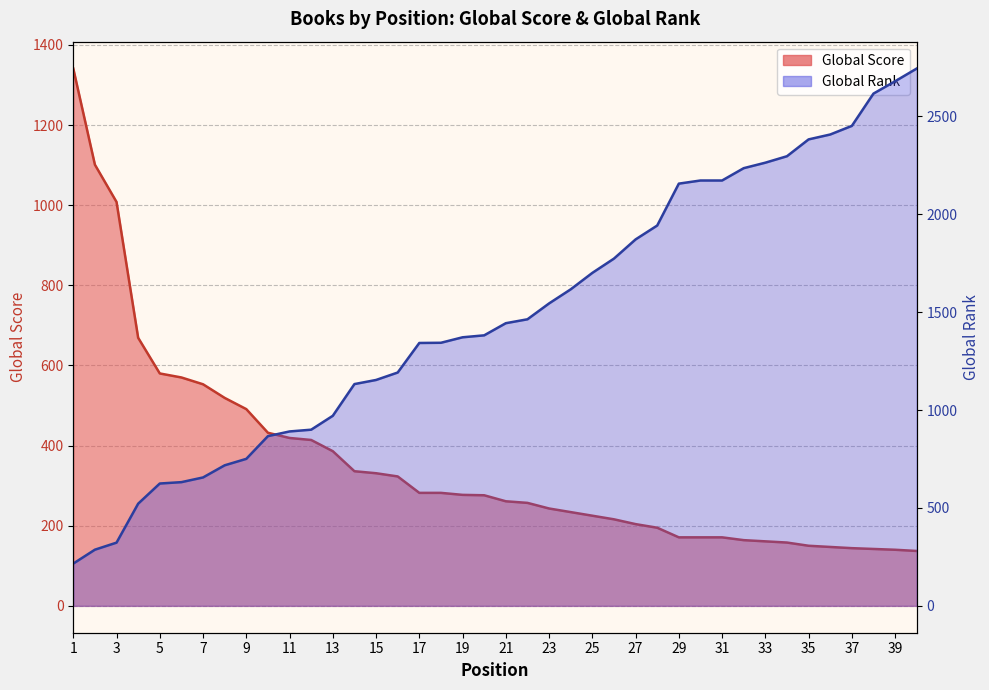

What is the value of the Global Rank point at the 10th from the left?

867